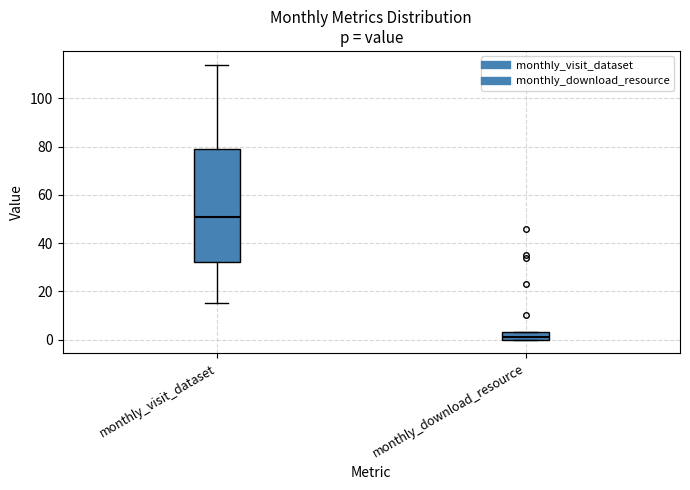

Reading left to right, transcribe this box plot: for each box, give where its median line is, the range the box spans, and where its two whiskers end, as read against the y-axis. The values are not printed on the chart, so give them approximately, as read against the axis.

monthly_visit_dataset: median 52, box 32 to 80, whiskers 16 to 114
monthly_download_resource: median 2, box 0 to 4, whiskers 0 to 4